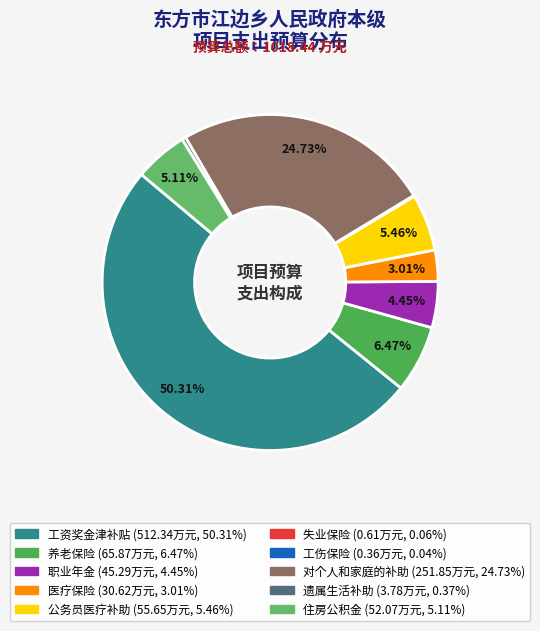

Which slice is the largest?

工资奖金津补贴